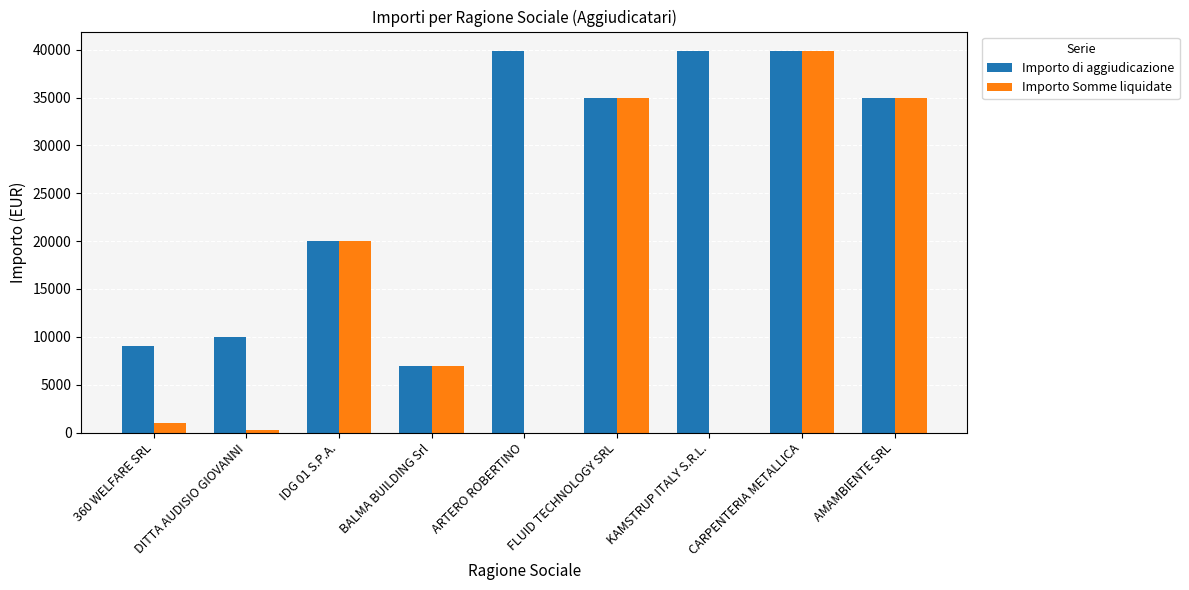

True or false: Importo Somme liquidate has a value of 2210 at BALMA BUILDING Srl.

False